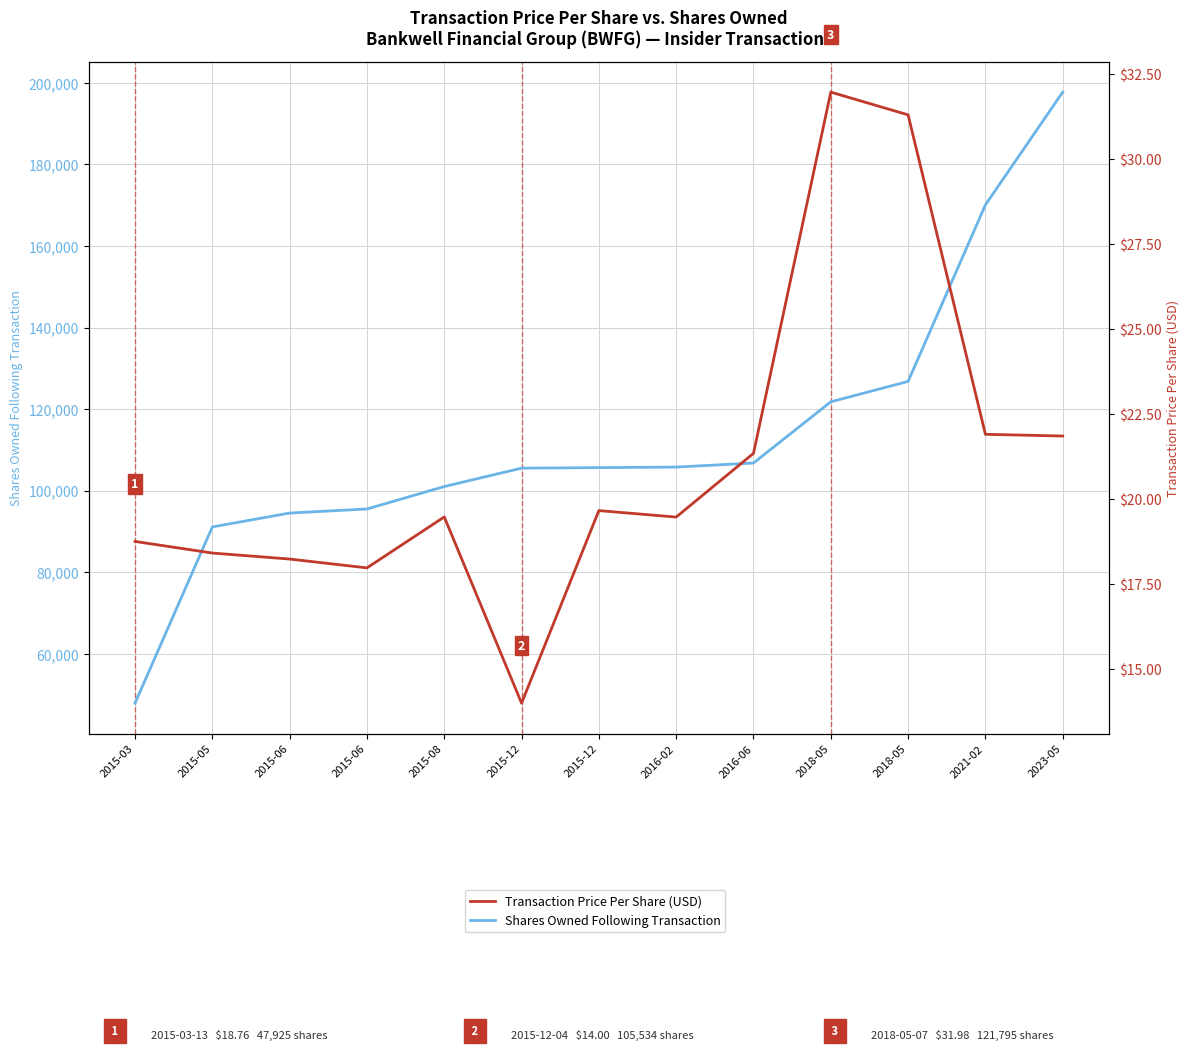

What is the sum of all Transaction Price Per Share (USD) values?

274.4